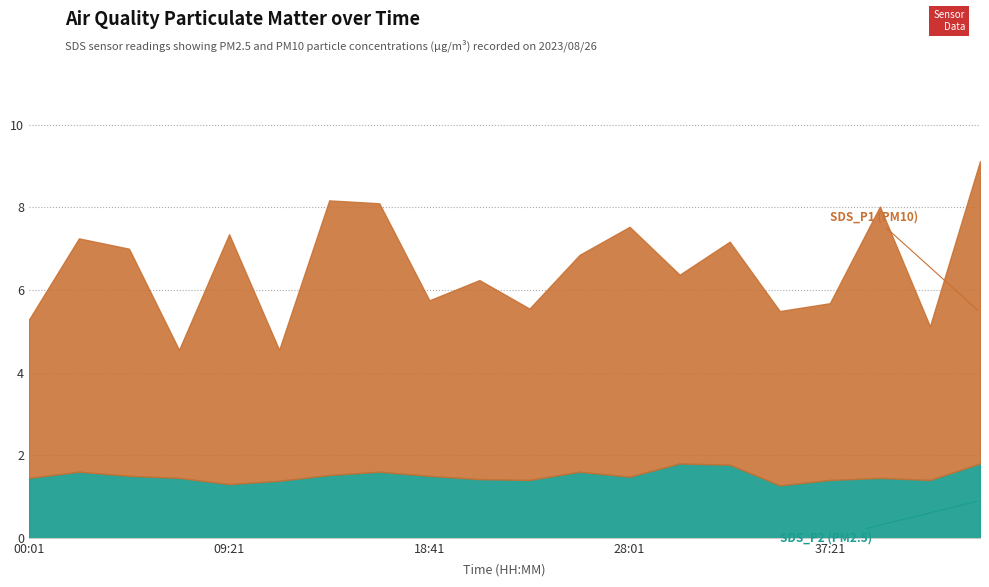

Where is the first local maximum for SDS_P1?

02:21